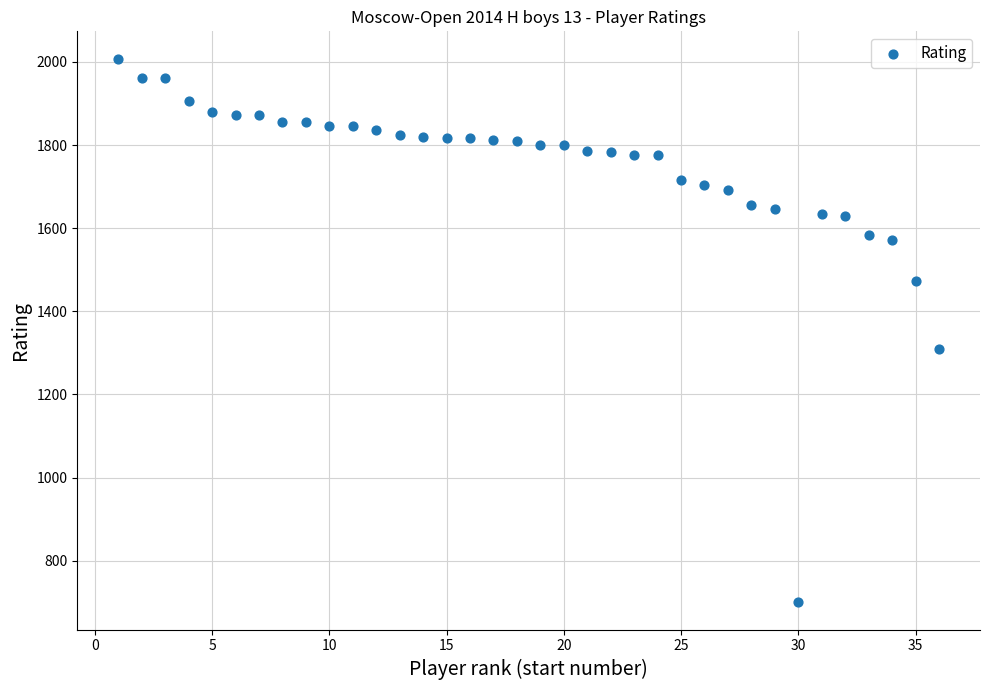

What is the range of Y values (max minus min)?

1308